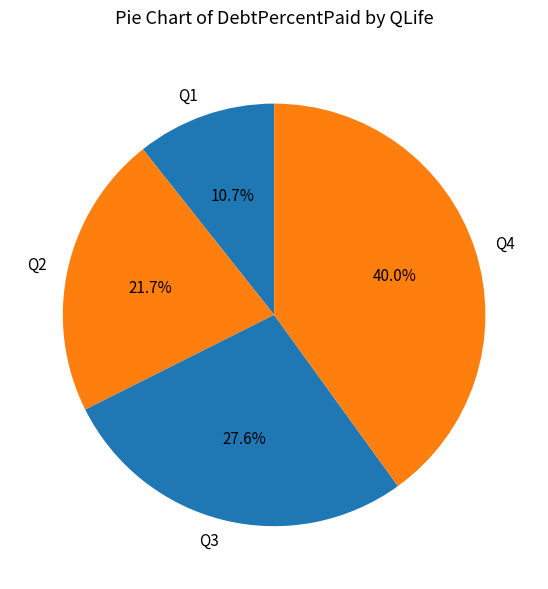

How much of the chart is everything except Q4?

60.0%